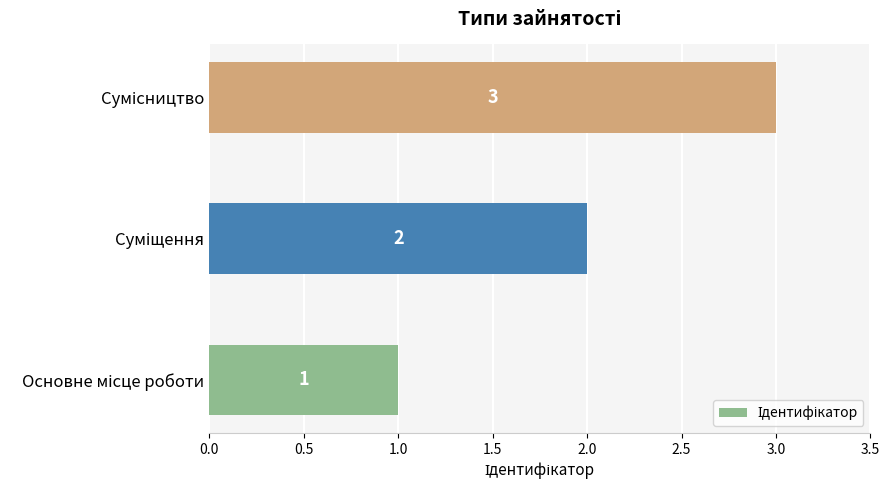

What is the greatest value displayed?

3